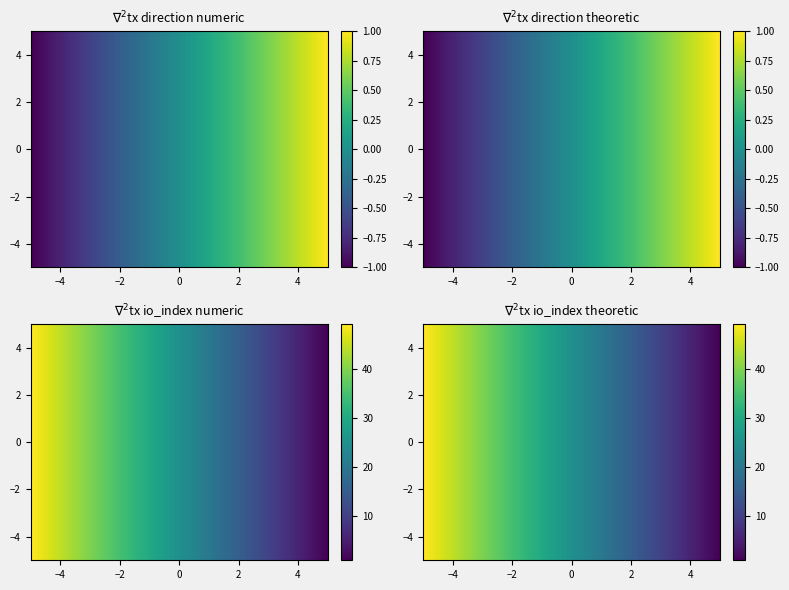

True or false: d6570f7532670f73766726c2772ff638e95cd05 has a value of 1 at 0.

False